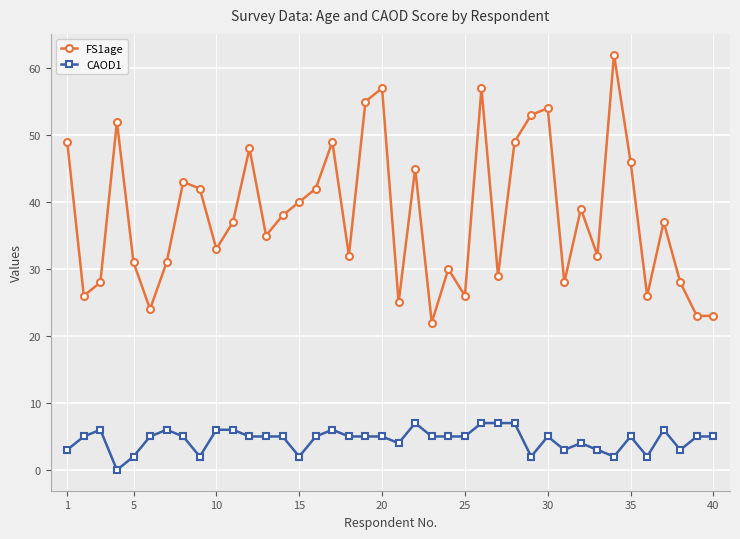

What is the average value of the FS1age series?

38